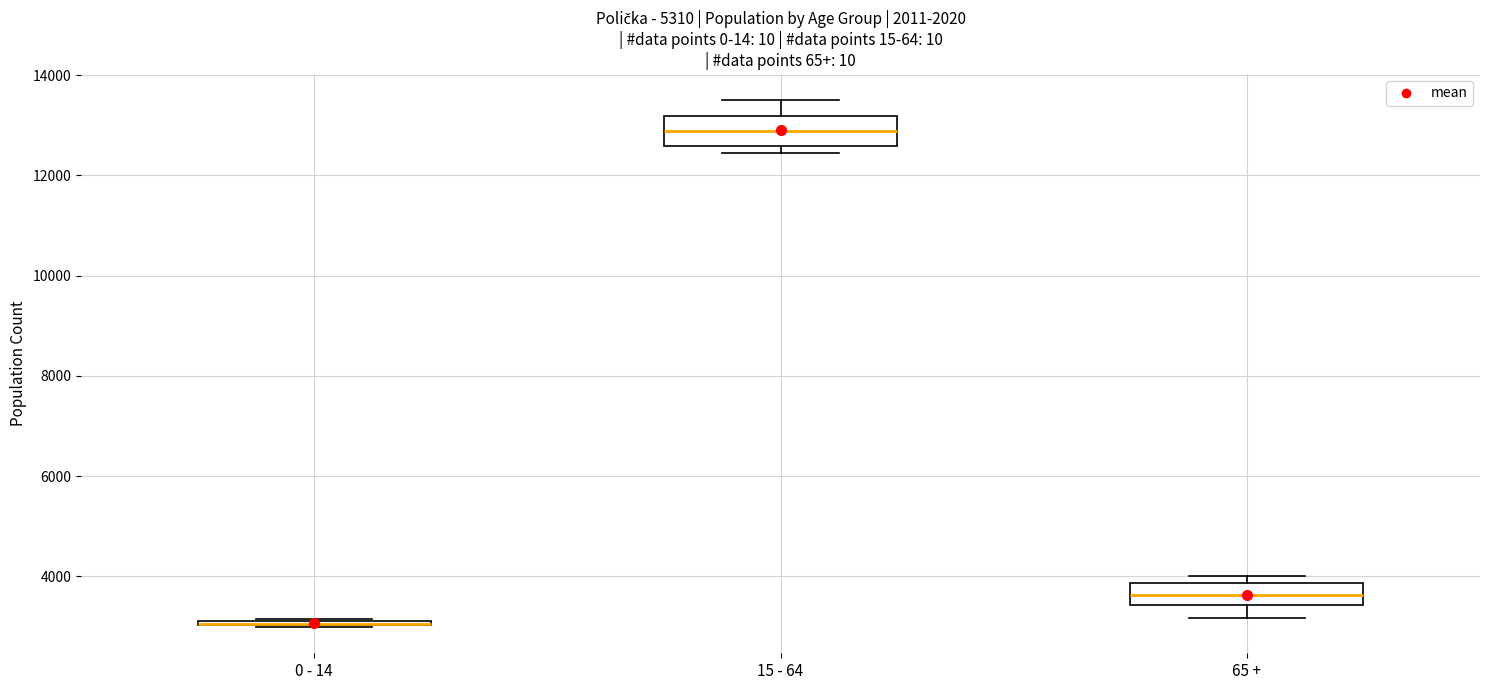

Where does the median line of the box for 65 + sit on the y-axis? The values are not printed on the chart, so give them approximately, as read against the axis.

3600